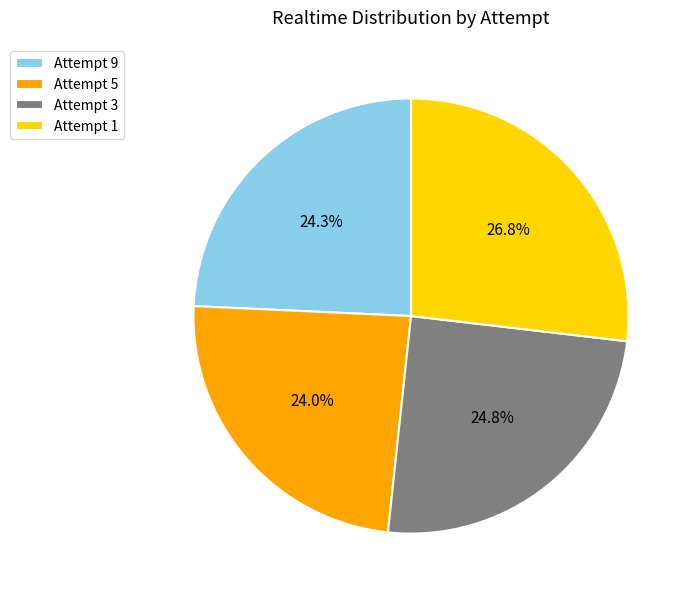

To the nearest percent, what portion does Attempt 3 represent?

25%